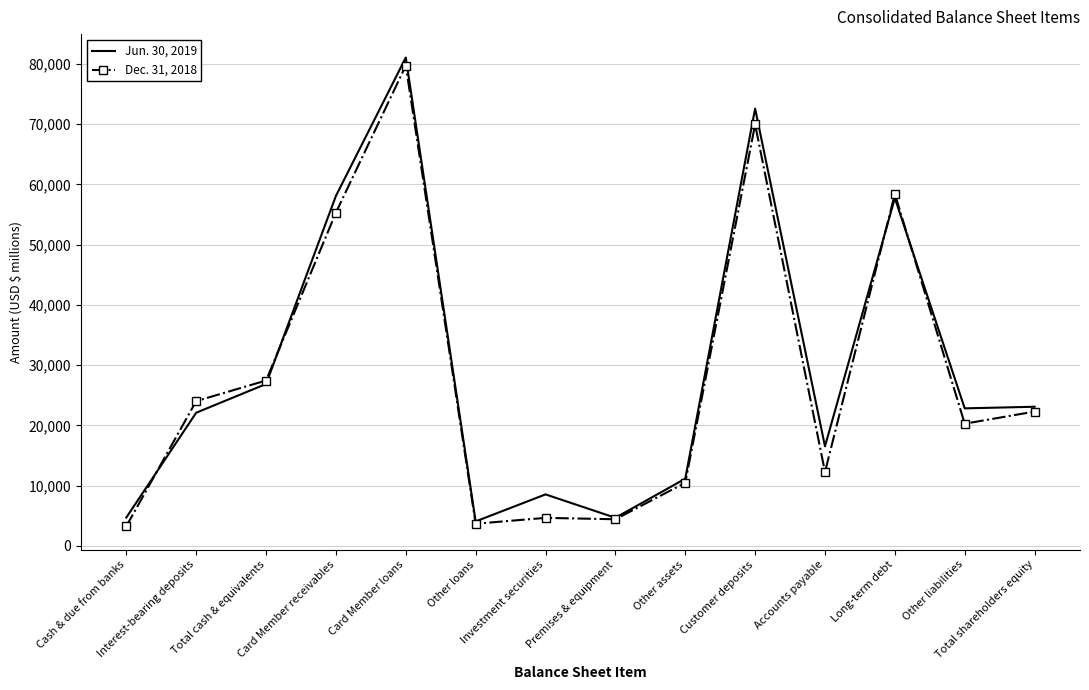

The value of Dec. 31, 2018 at Total cash & equivalents is 16980. True or false?

False